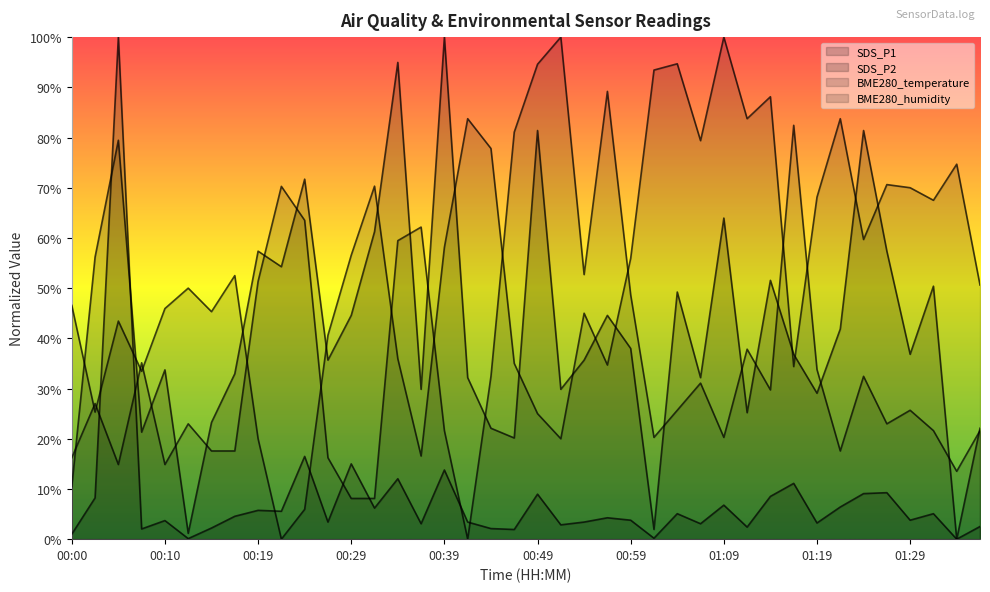

What is the sum of the BME280_temperature values at 00:24 and 00:22?

133.8